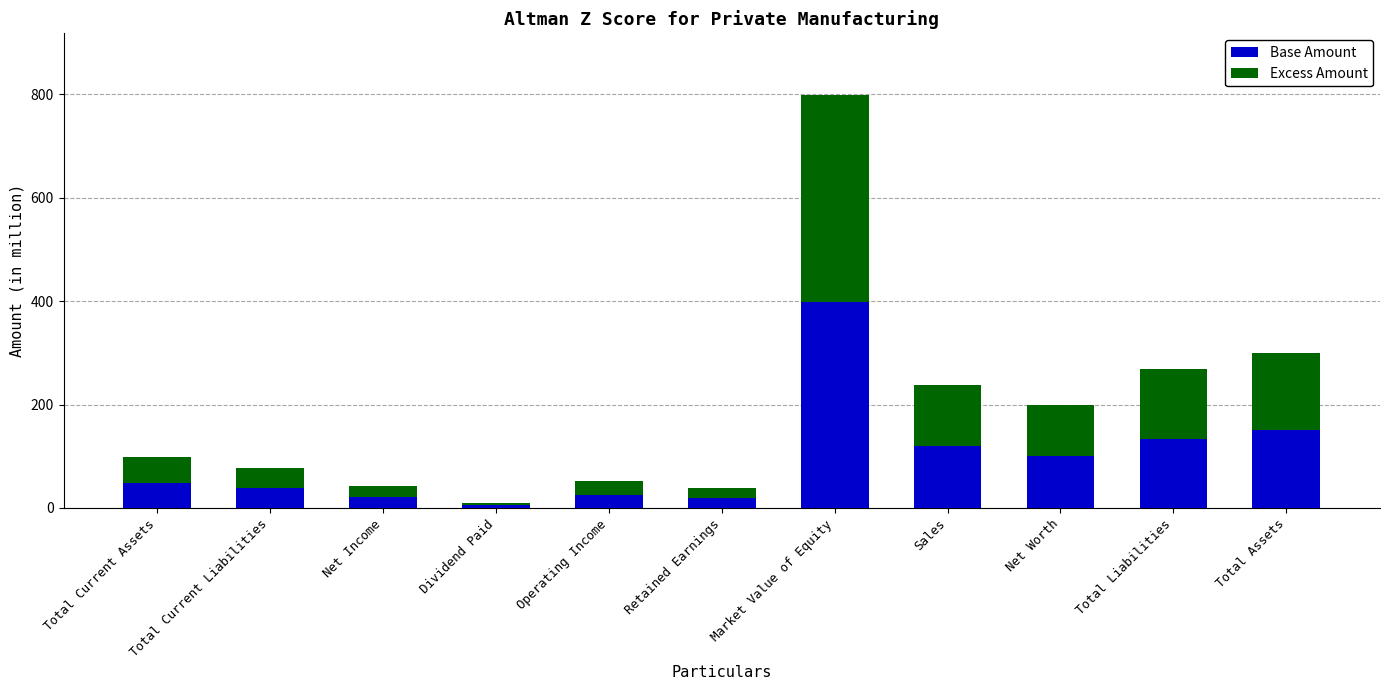

What value does the Base Amount series have at Net Worth?

100